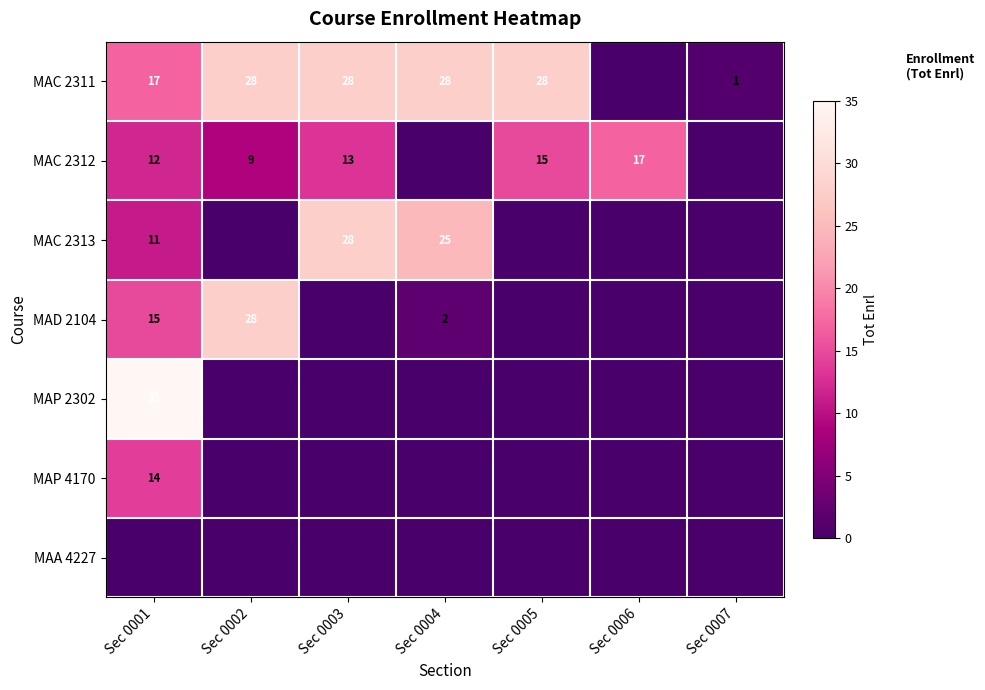

The MAP 2302 series shows 35 at Sec 0001. True or false?

True